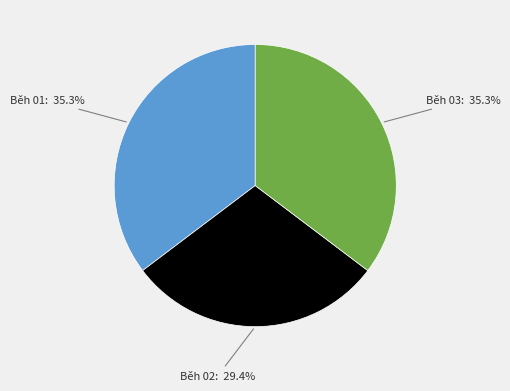

Is there any slice that represents more than half of the pie?

No